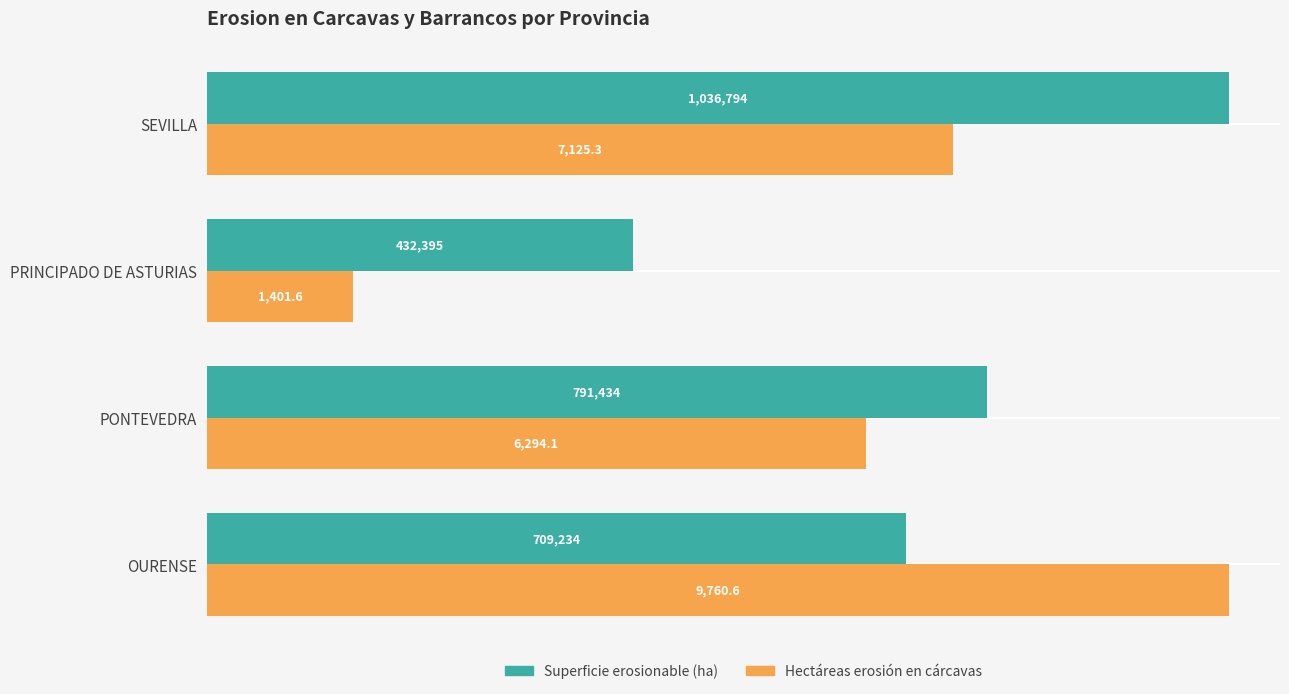

What is the value of the Superficie erosionable (ha) bar at the 2nd from the left?

791434.5